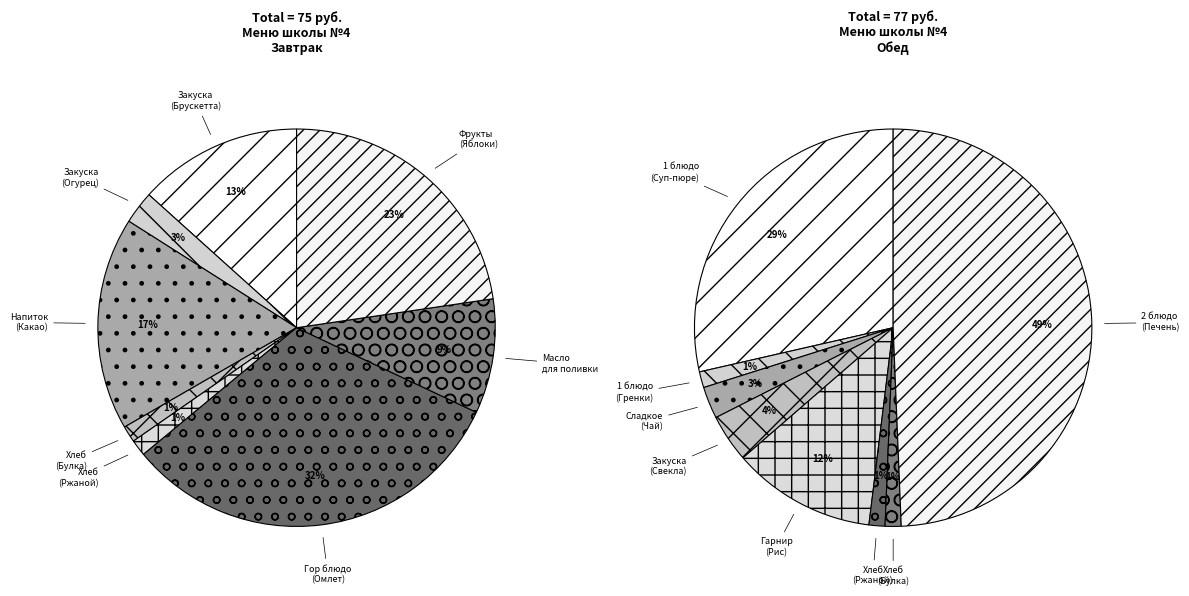

What percentage is NOT represented by Хлеб ржаной?

99.3%